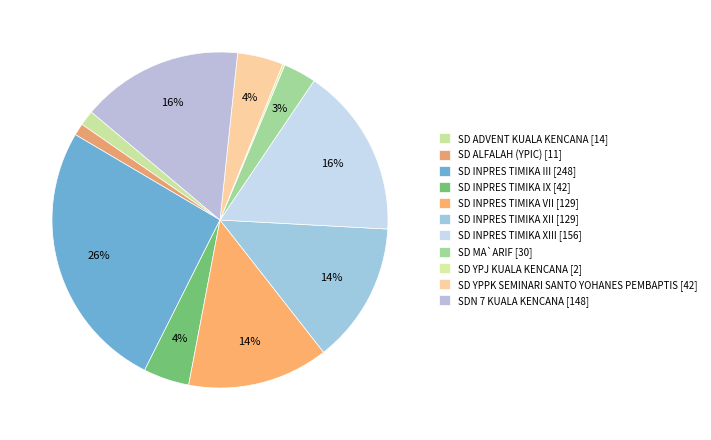

What is the smallest slice in the pie chart?

SD YPJ KUALA KENCANA